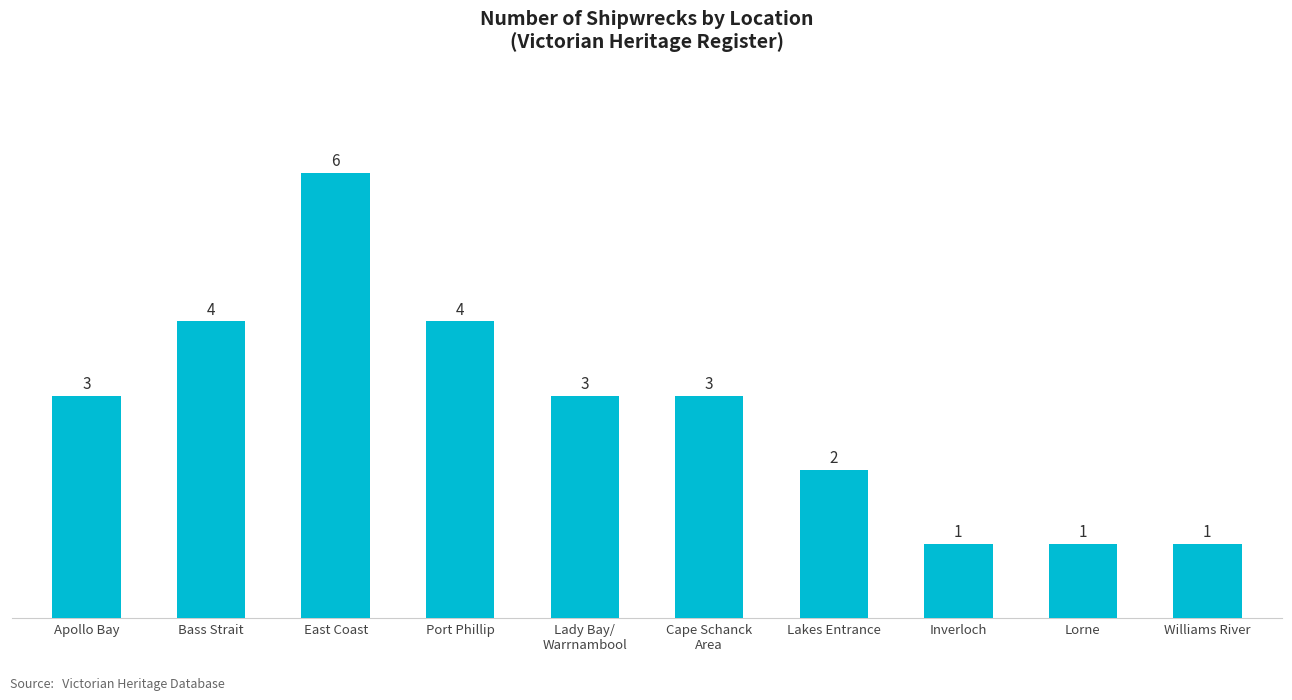

The value at Lorne is 1. True or false?

True